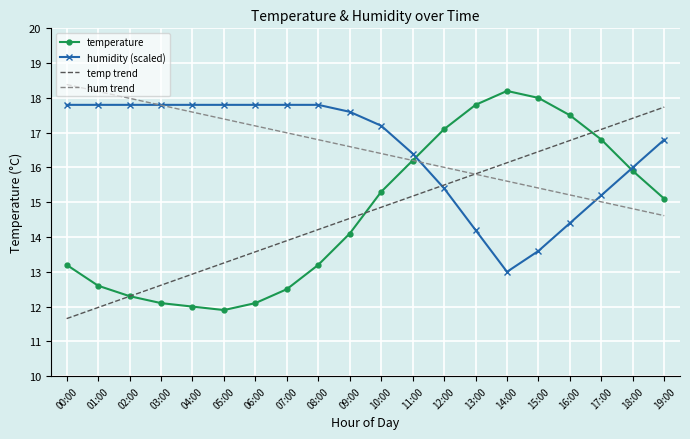

True or false: temperature has more than 2 interior local peaks.

False